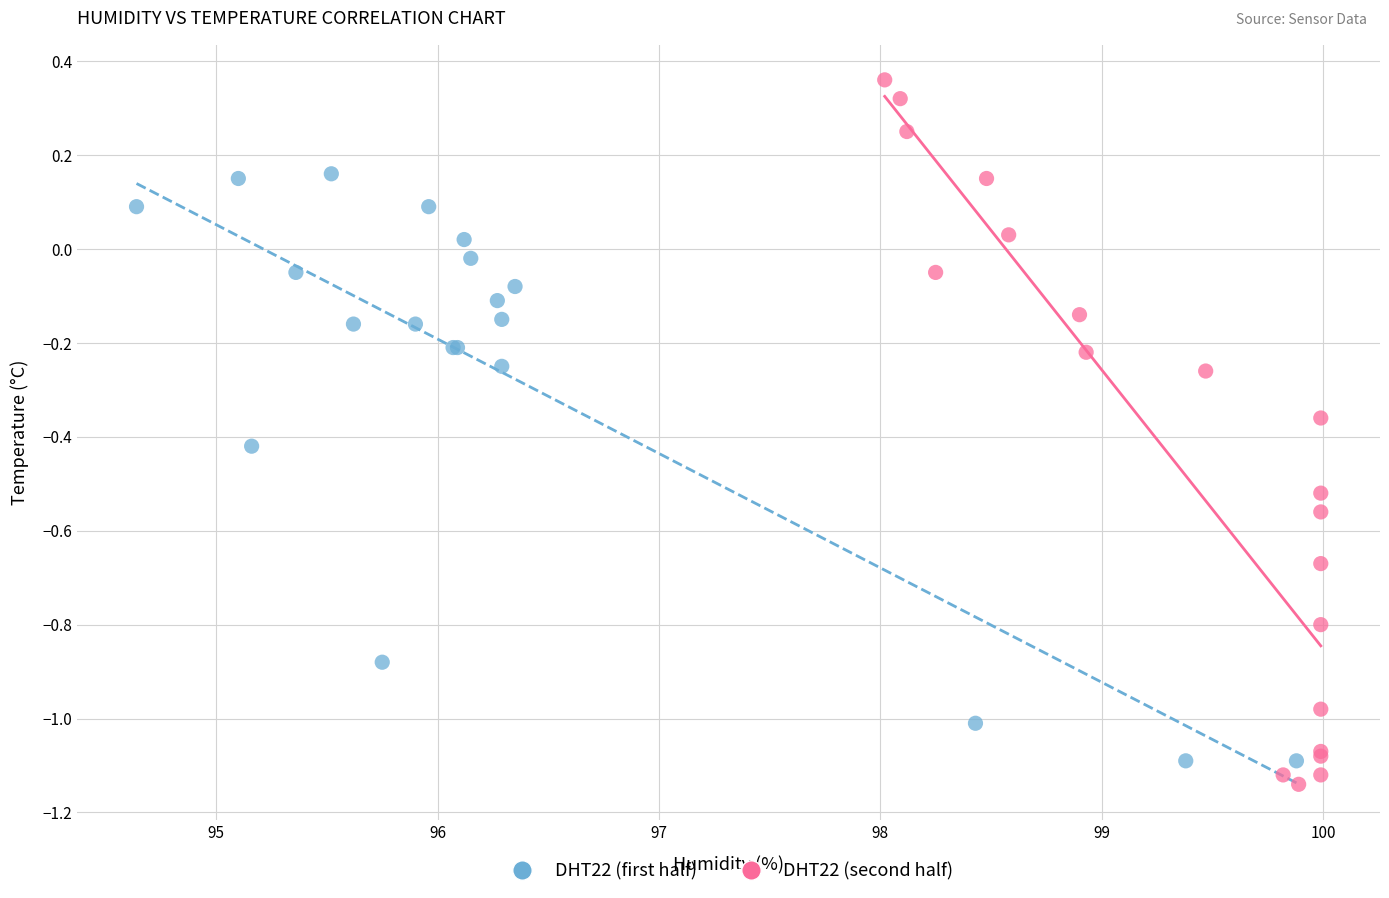

Which series has the largest Y range (max minus min)?

DHT22 (second half)